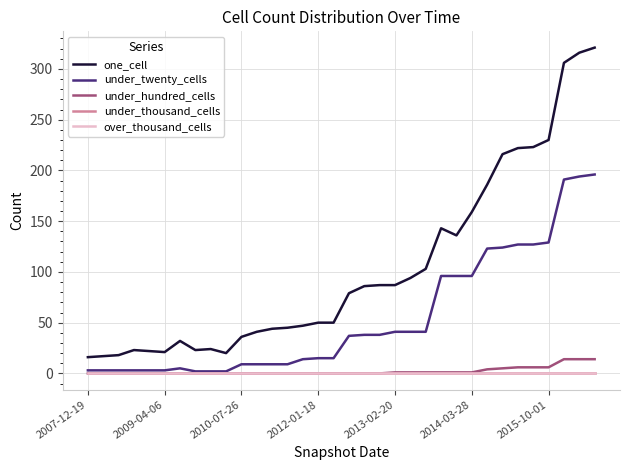

Does the chart have visible grid lines?

Yes